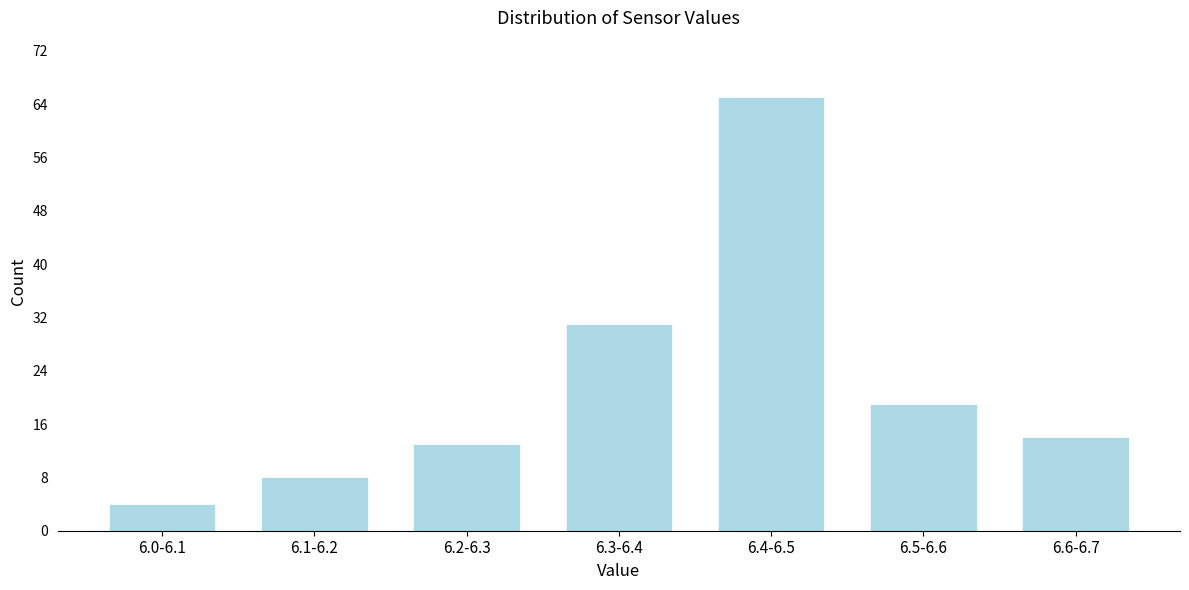

Reading right to left, transcribe all the data shown in this chart.

6.6-6.7=14	6.5-6.6=19	6.4-6.5=65	6.3-6.4=31	6.2-6.3=13	6.1-6.2=8	6.0-6.1=4